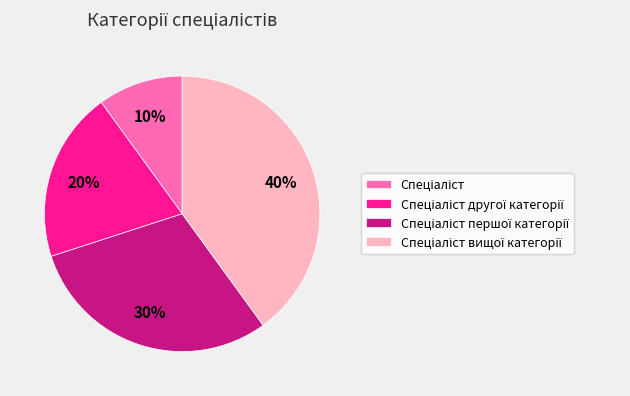

How many segments does this pie chart have?

4